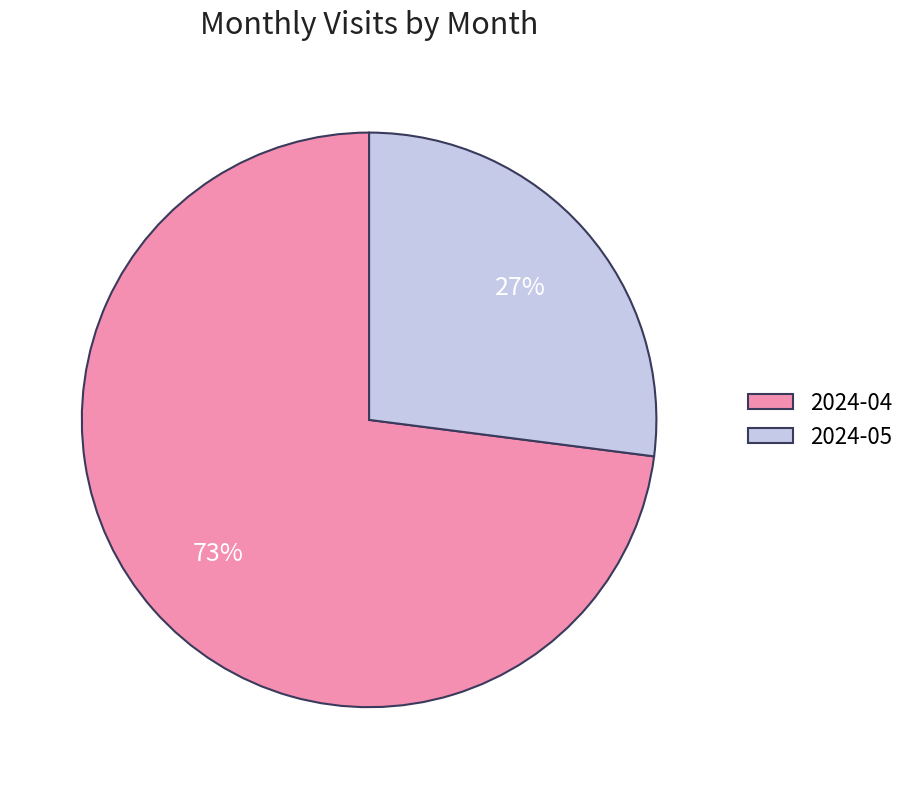

Which has a higher value, 2024-04 or 2024-05?

2024-04